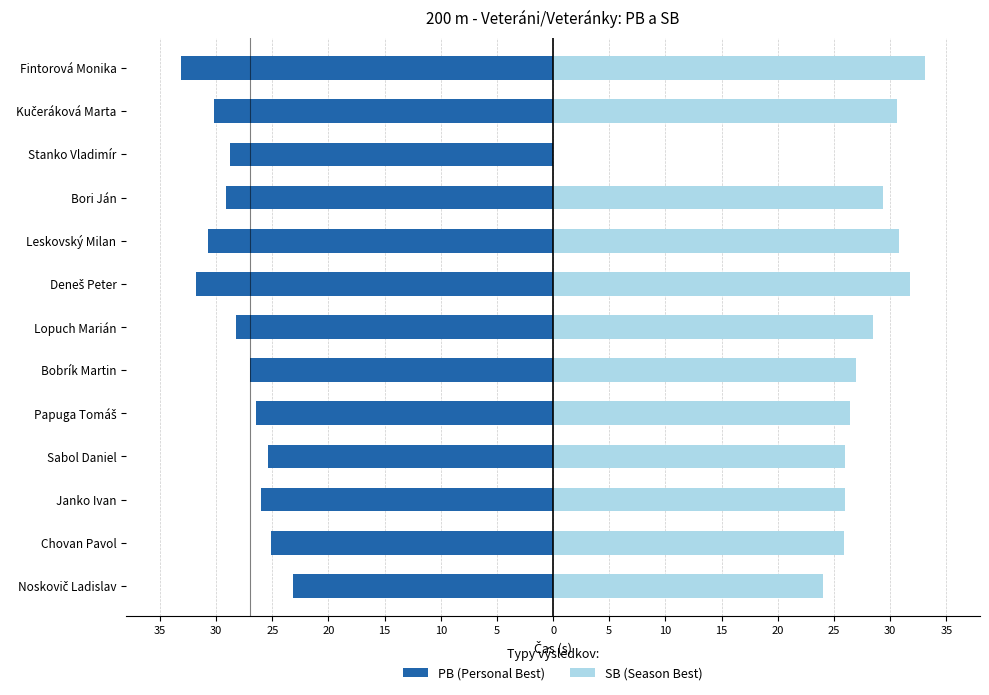

True or false: PB (Personal Best) has a value of -14.6 at Kučeráková Marta.

False